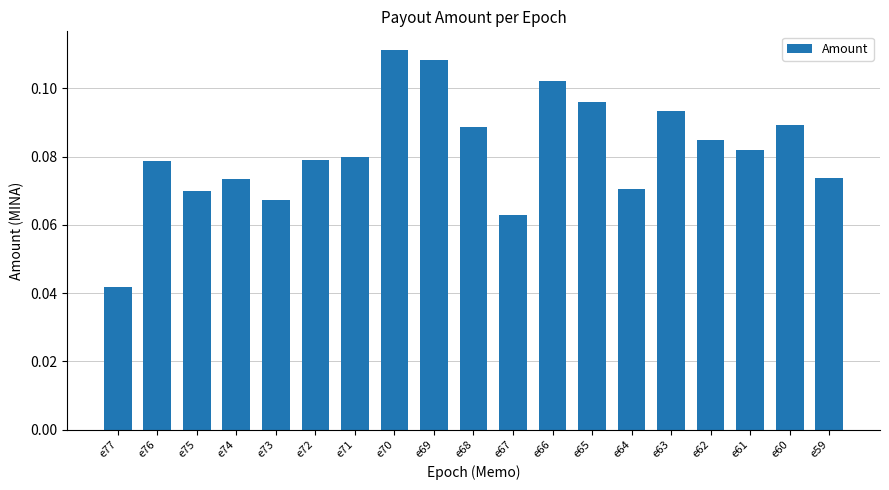

Which category has the highest value across all series?

e70